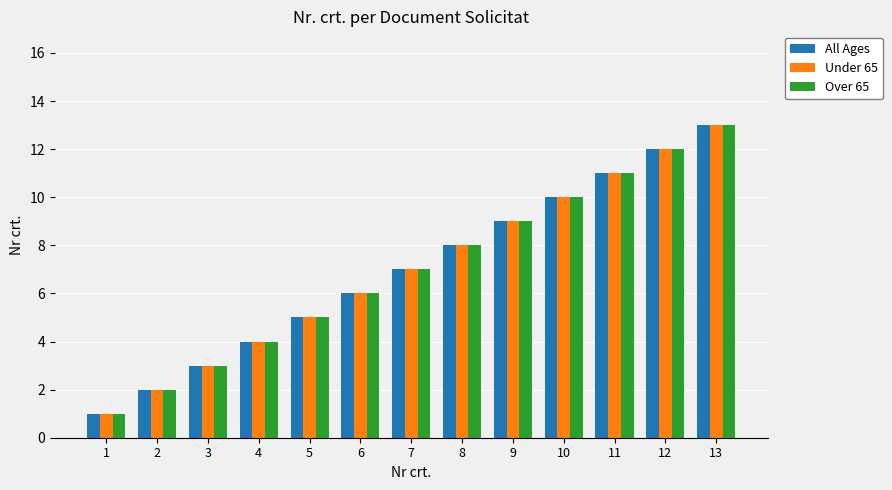

How many data points does each series have?

13